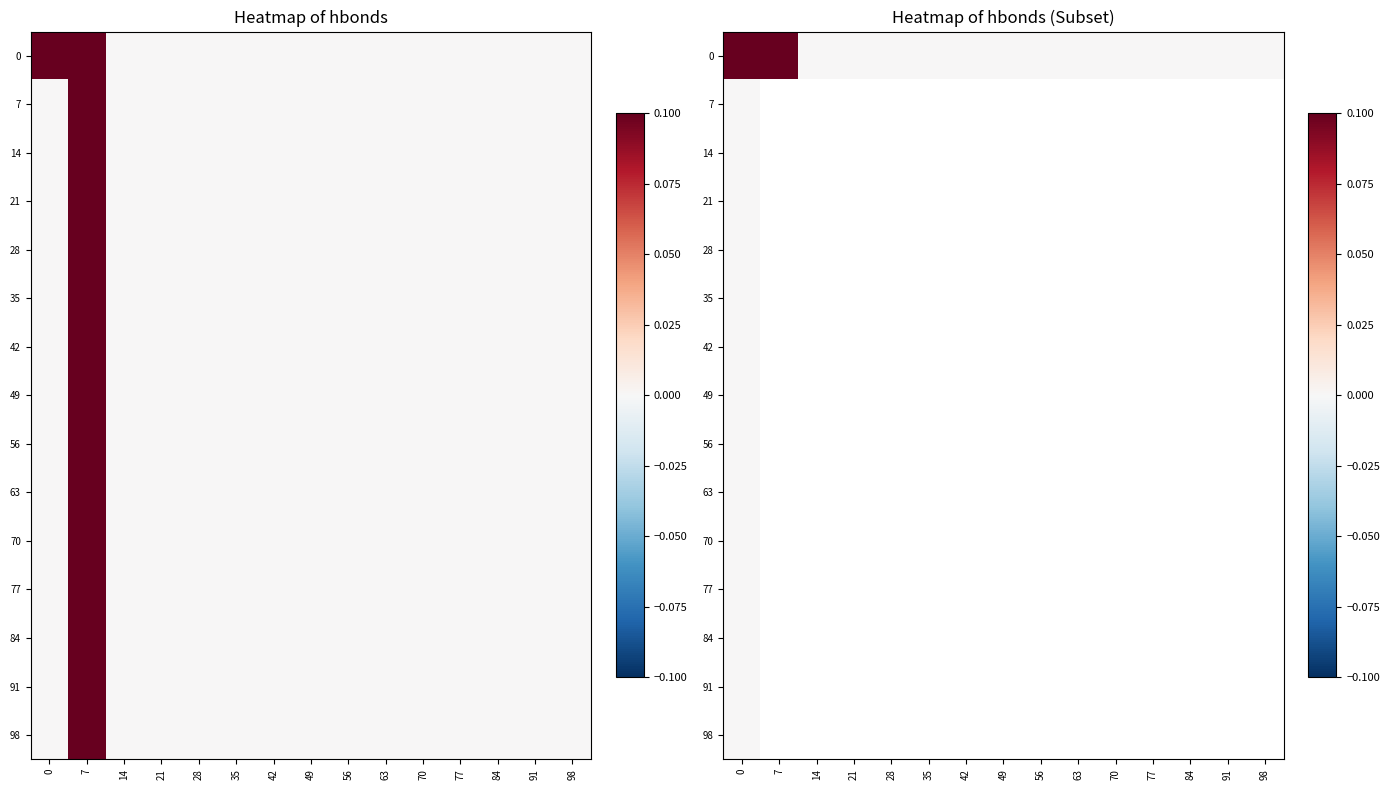

Count the number of data series in this chart.

15